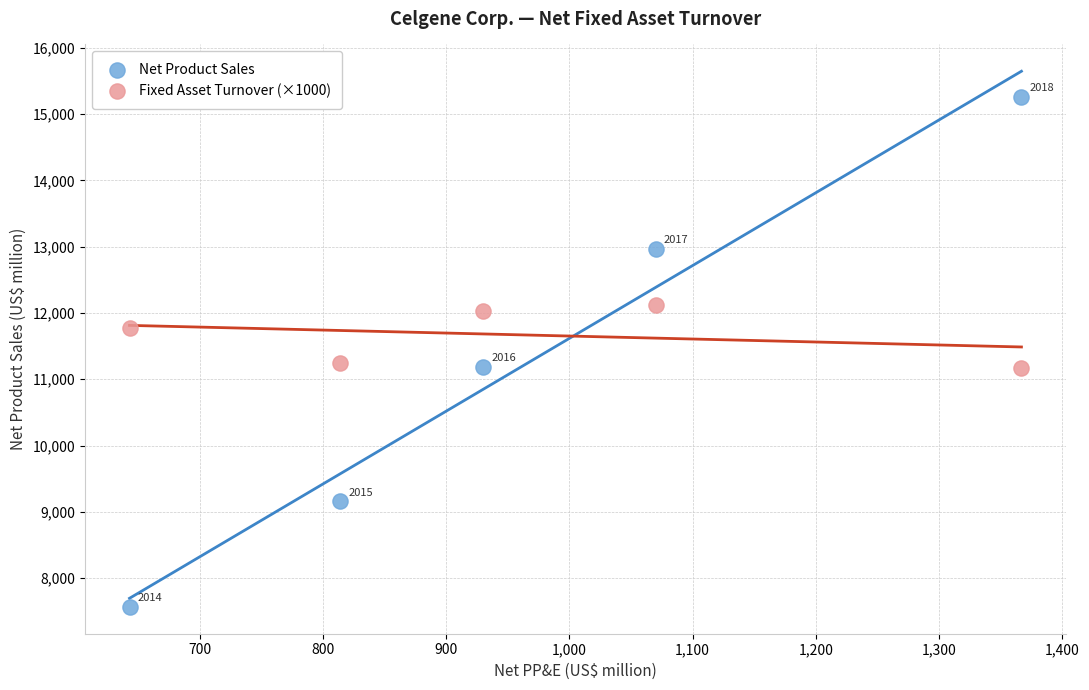

Which series contains the lowest Y value?

Net Product Sales